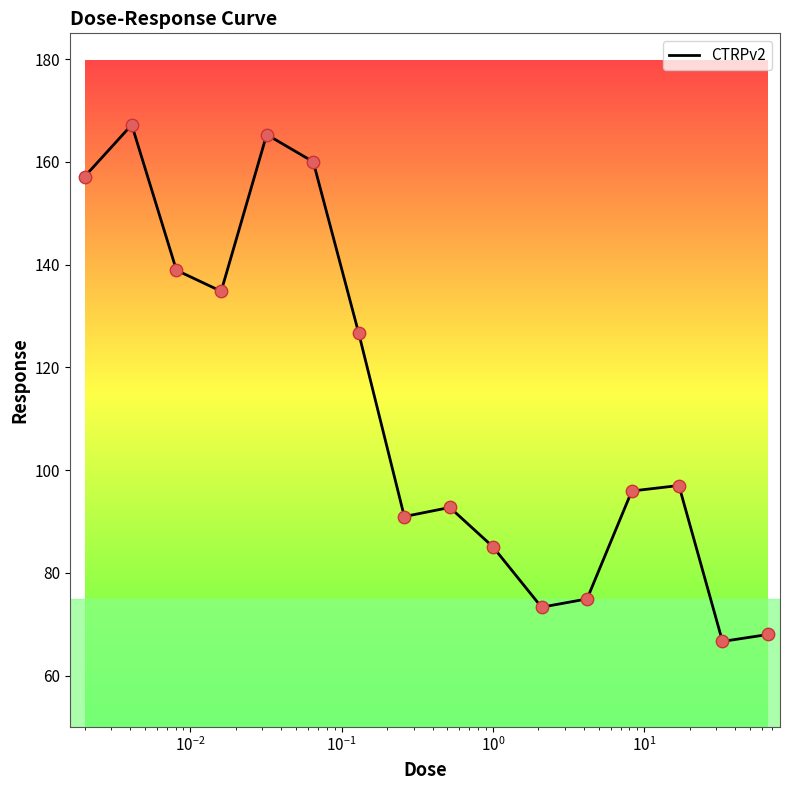

What is the difference between the maximum and minimum values?

100.5